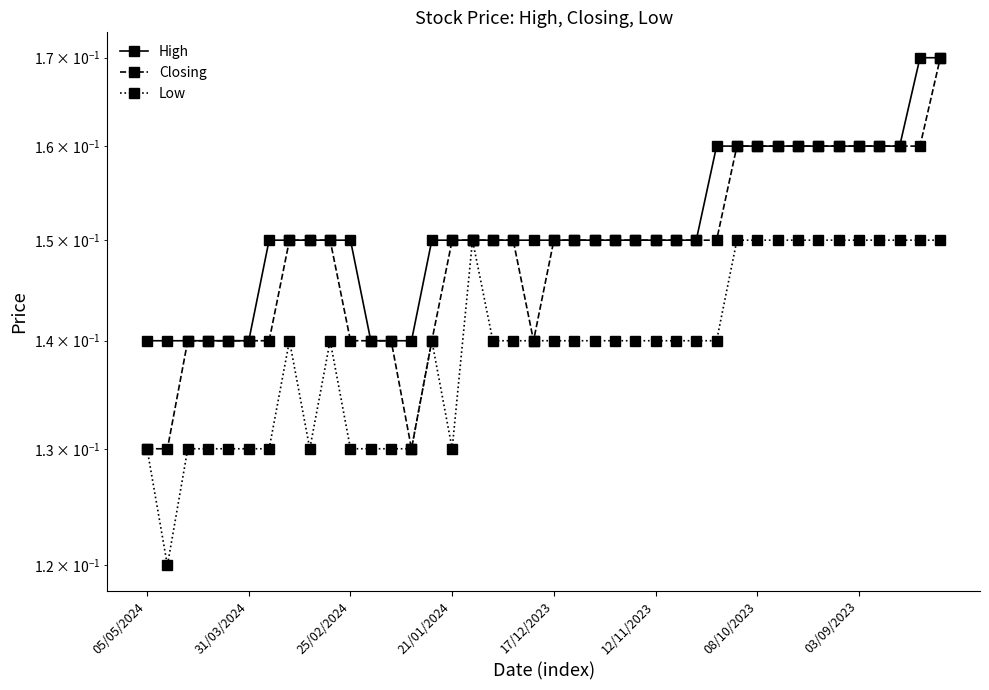

What is the approximate value of High at 39?

0.2